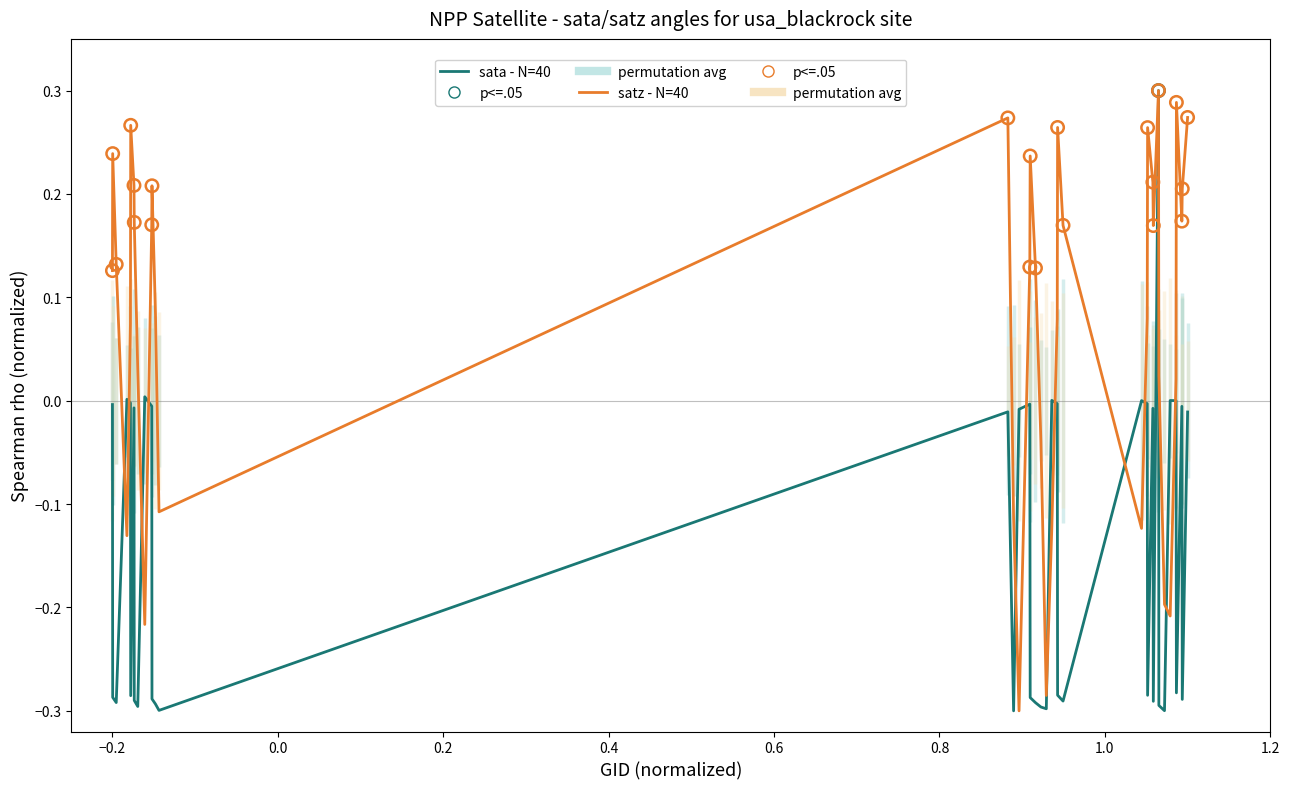

At how many categories does at least one series exceed 0?

34